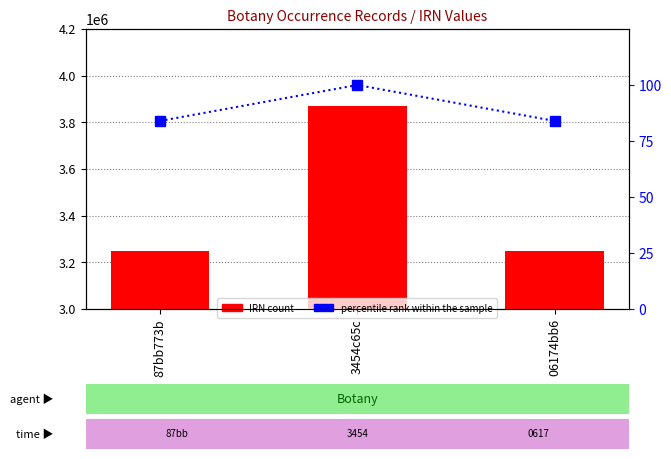

The percentile rank within the sample series shows 22.6 at 3454c65c. True or false?

False